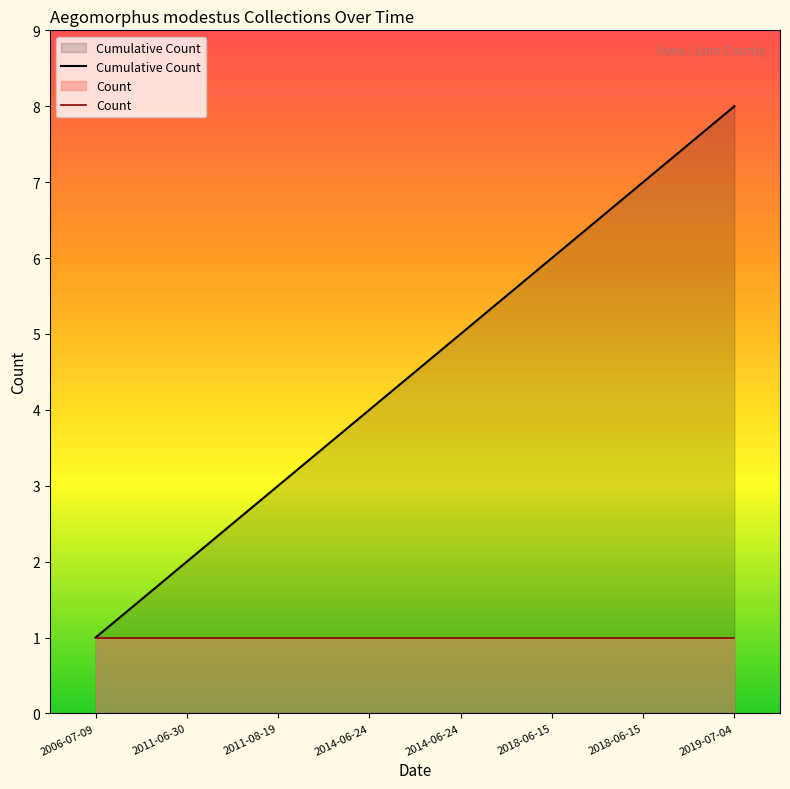

Is it true that Count equals 1 at 2018-06-15?

True